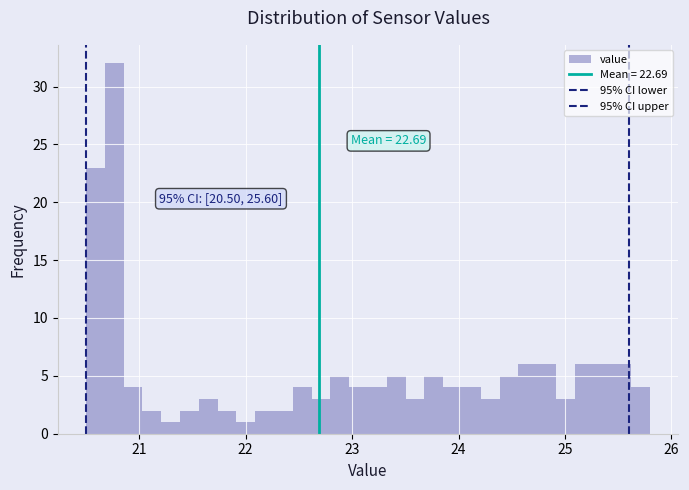

Read against the x-axis, roughly where is the centre of the tallest bar?

20.8